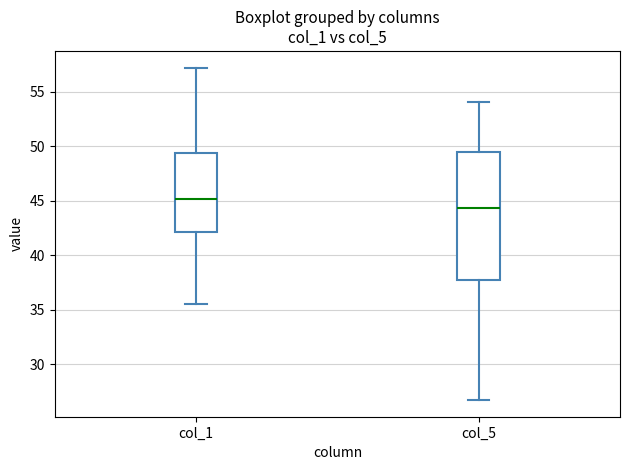

Comparing the boxes themselves (not the whiskers), which one is the tallest?

col_5